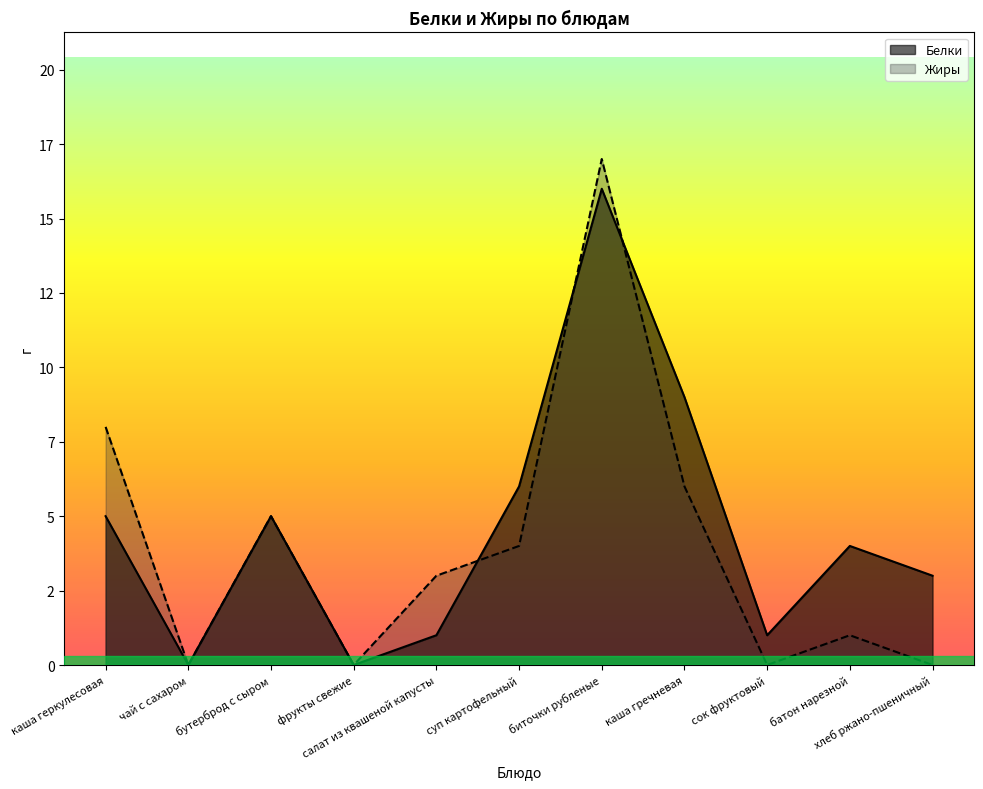

At which category is the sum across all series the highest?

биточки рубленые